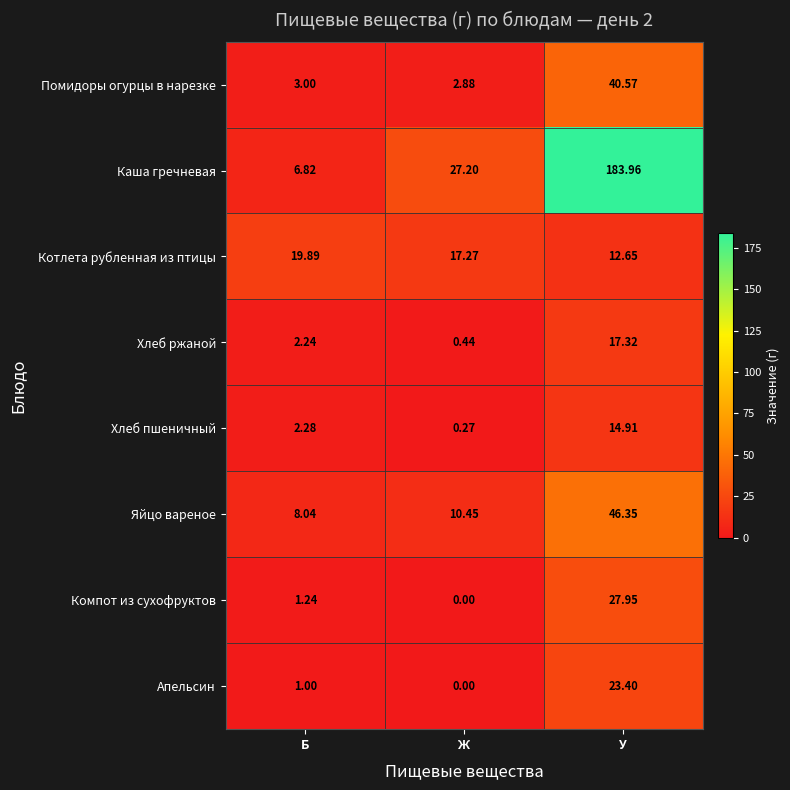

Which label corresponds to the smallest value in the chart?

Ж